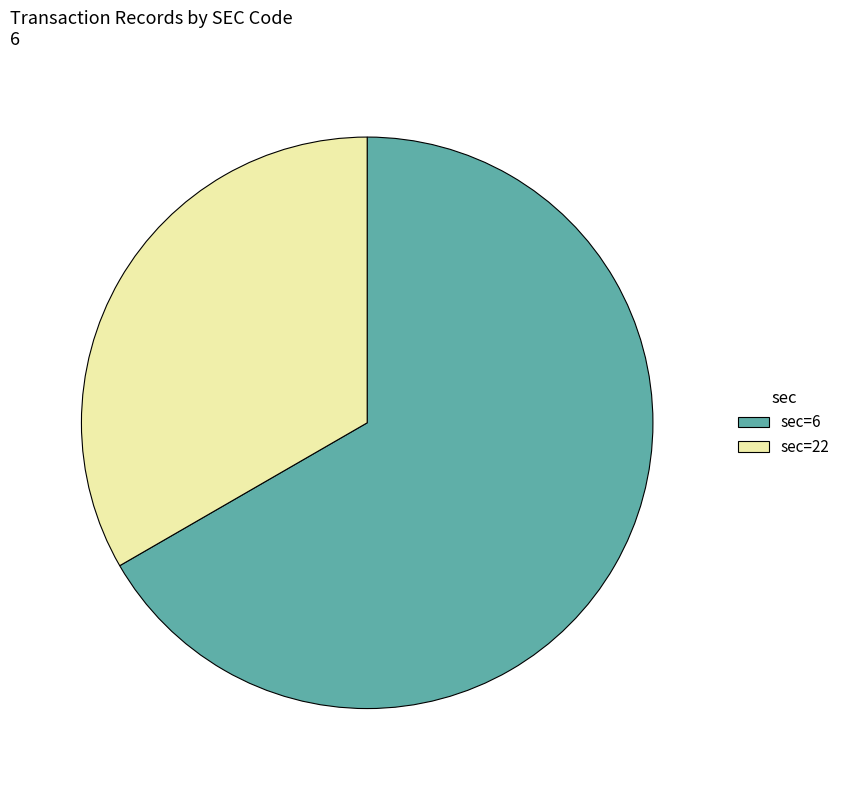

True or false: sec=22 accounts for 60% of the total.

False